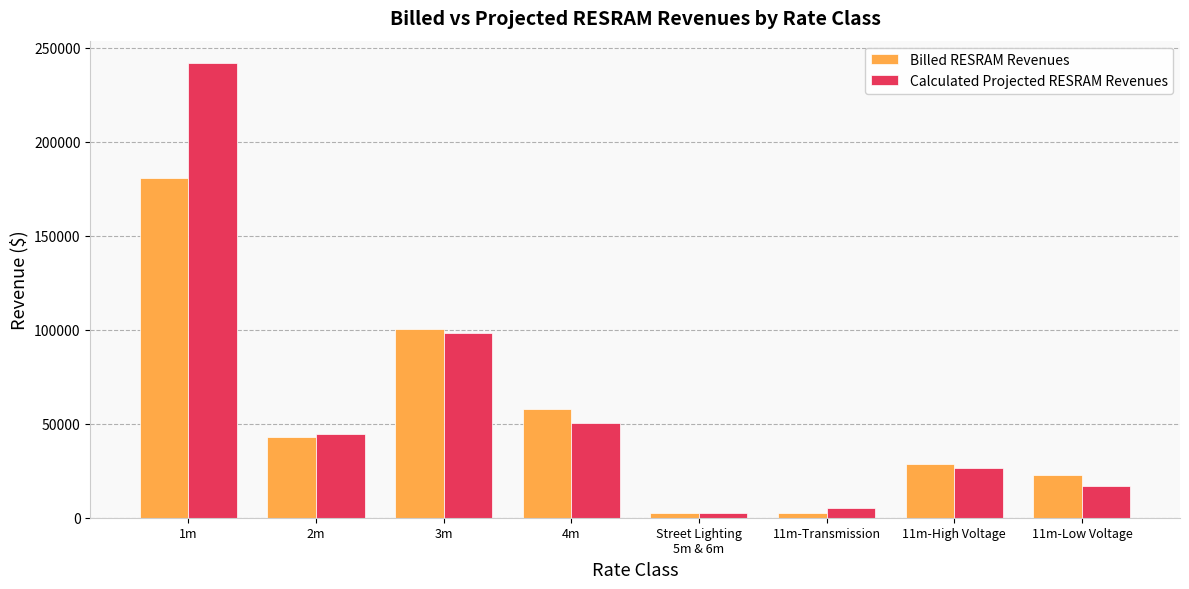

What is the lowest value of the Billed RESRAM Revenues series?

2456.9